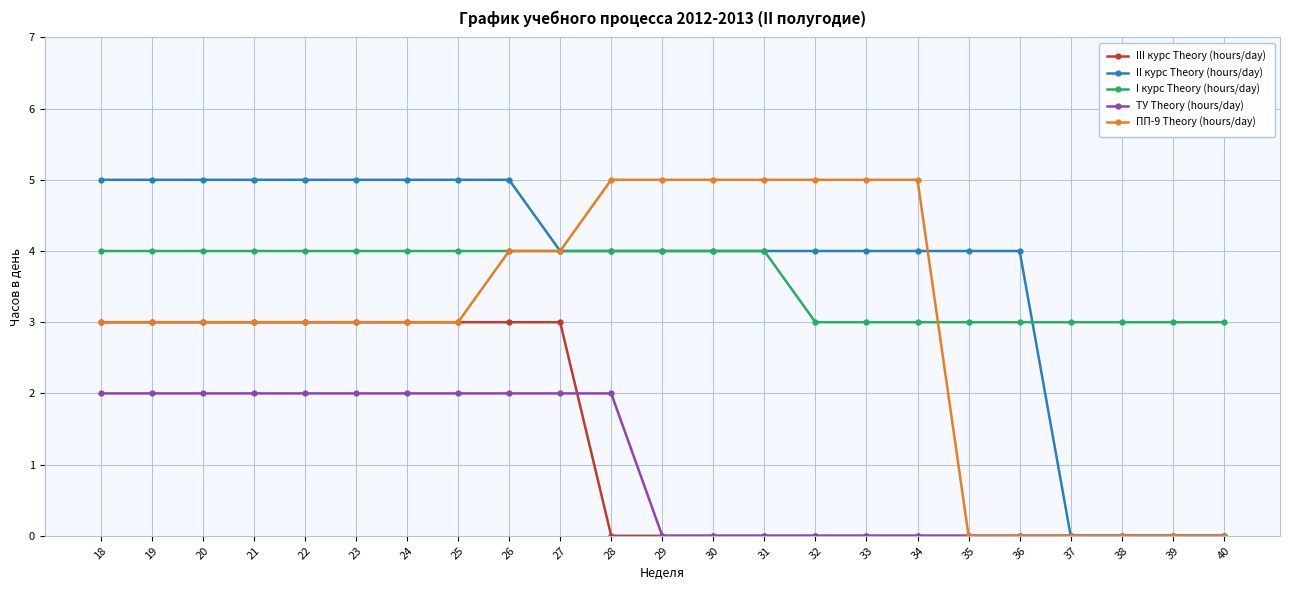

Where does the II курс Theory (hours/day) series first go above 4?

18